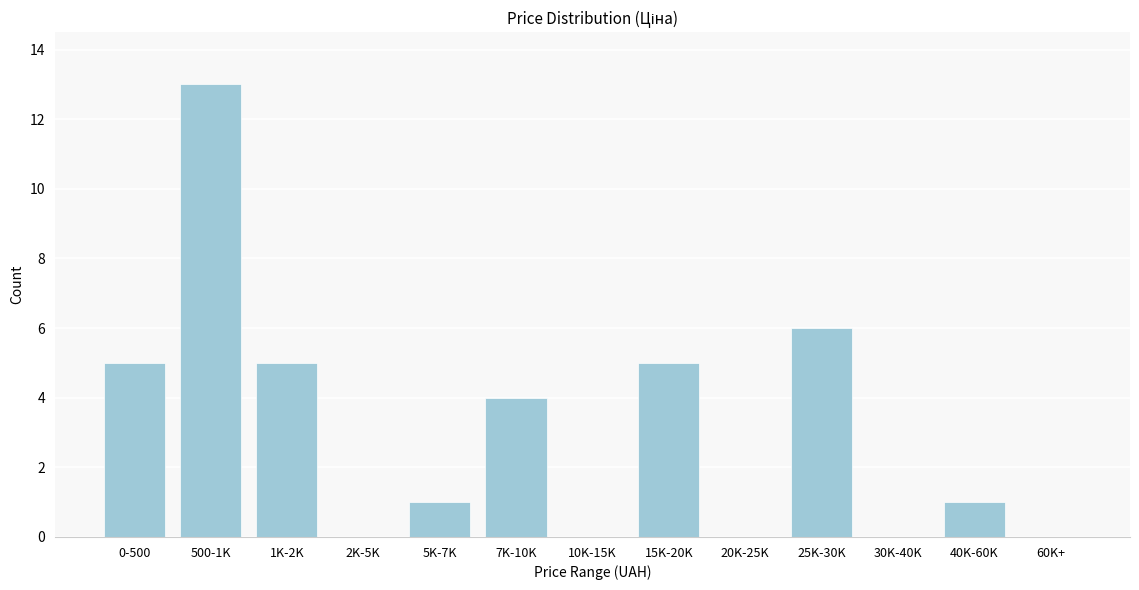

Reading right to left, transcribe all the data shown in this chart.

60K+=0	40K-60K=1	30K-40K=0	25K-30K=6	20K-25K=0	15K-20K=5	10K-15K=0	7K-10K=4	5K-7K=1	2K-5K=0	1K-2K=5	500-1K=13	0-500=5